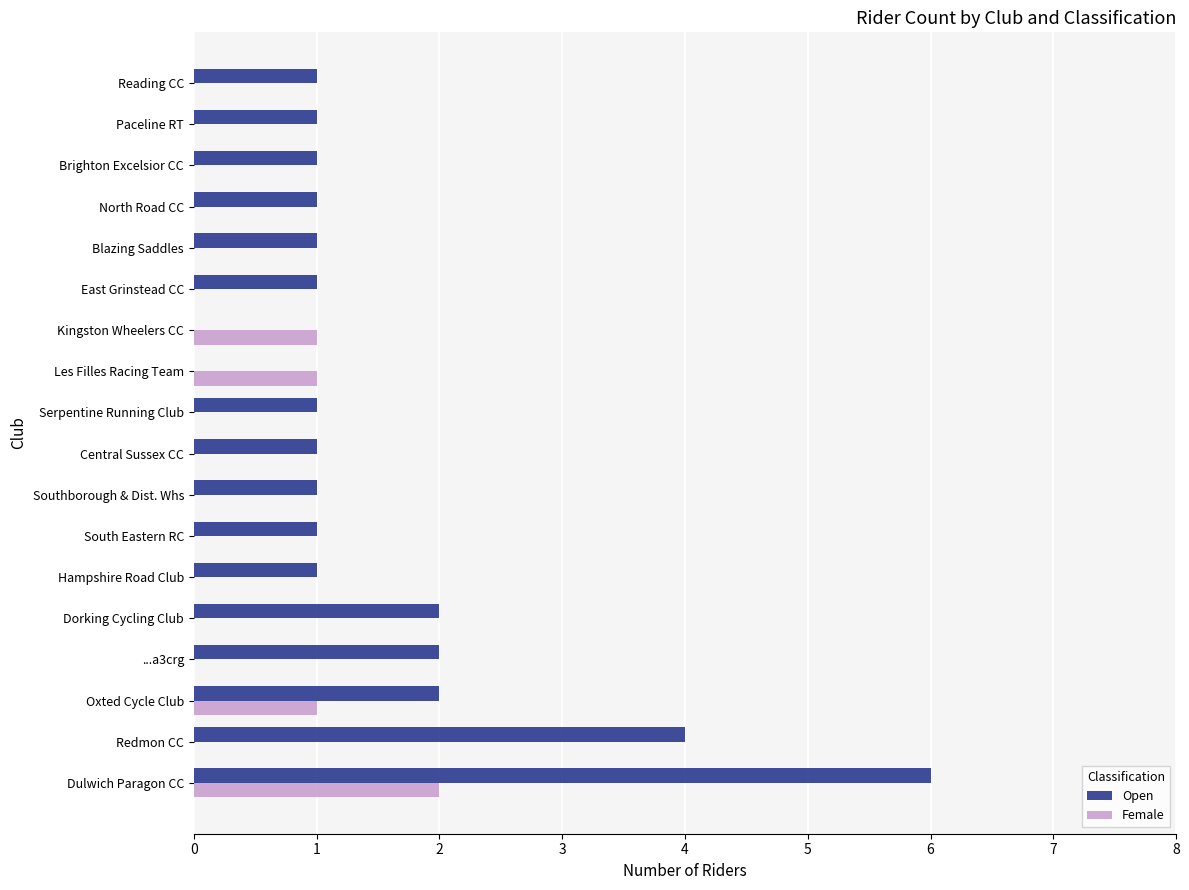

What is the sum of all Female values?

5